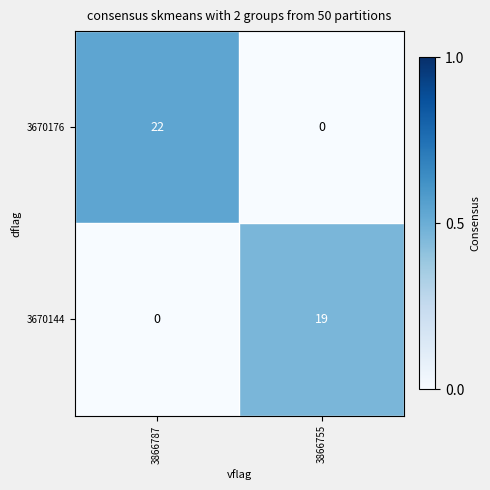

Reading left to right, what are all the values shown in this chart?

3670176: 3866787=22	3866755=0
3670144: 3866787=0	3866755=19